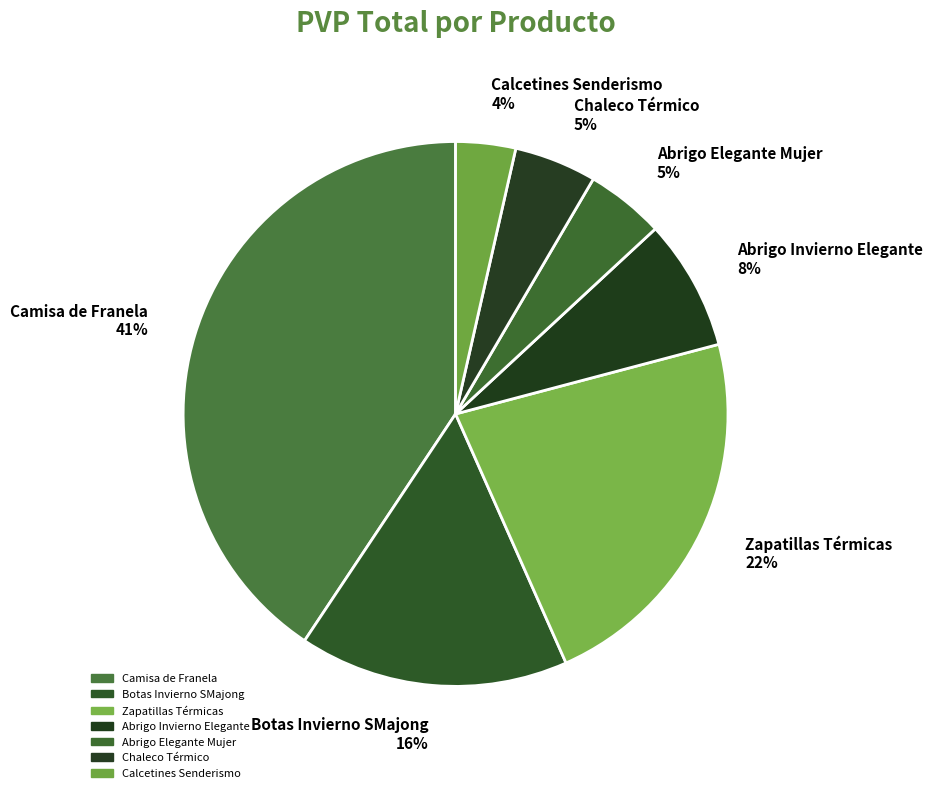

To the nearest percent, what percentage of the pie is Botas Invierno SMajong 16%?

16%